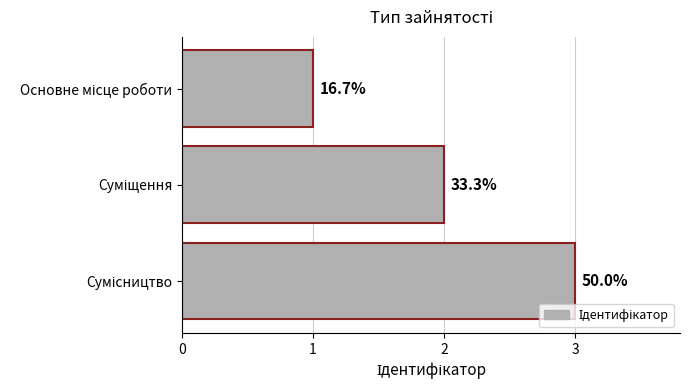

How many bars are there in total?

3